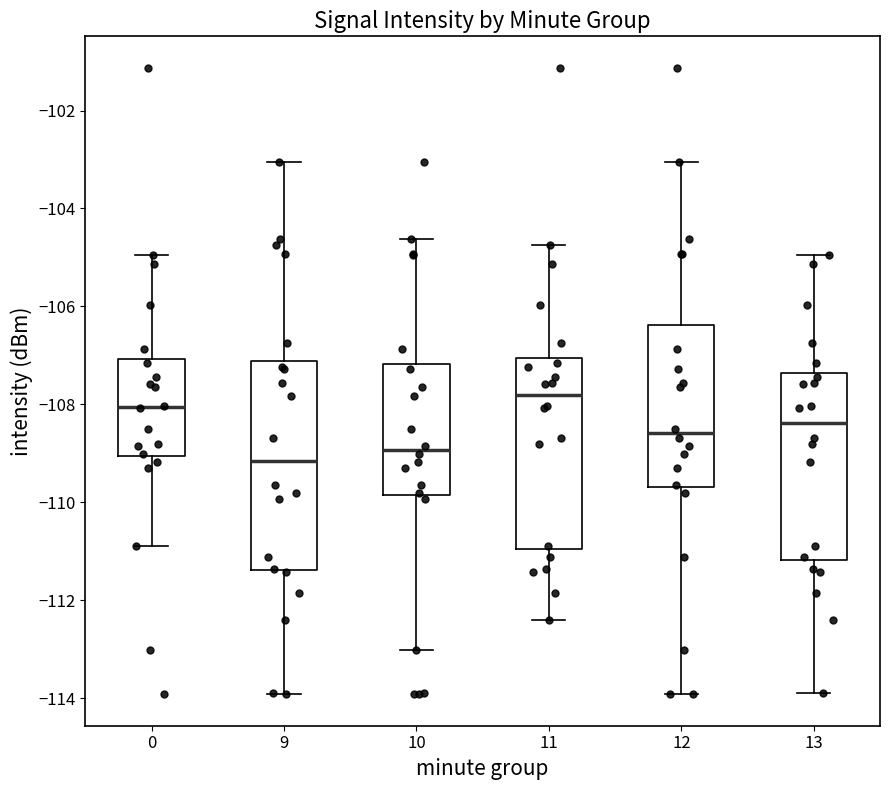

Reading left to right, transcribe this box plot: for each box, give where its median line is, the range the box spans, and where its two whiskers end, as read against the y-axis. The values are not printed on the chart, so give them approximately, as read against the axis.

0: median -108.0, box -109.0 to -107.0, whiskers -110.8 to -105.0
9: median -109.2, box -111.4 to -107.2, whiskers -114.0 to -103.0
10: median -109.0, box -109.8 to -107.2, whiskers -113.0 to -104.6
11: median -107.8, box -111.0 to -107.0, whiskers -112.4 to -104.8
12: median -108.6, box -109.6 to -106.4, whiskers -114.0 to -103.0
13: median -108.4, box -111.2 to -107.4, whiskers -114.0 to -105.0